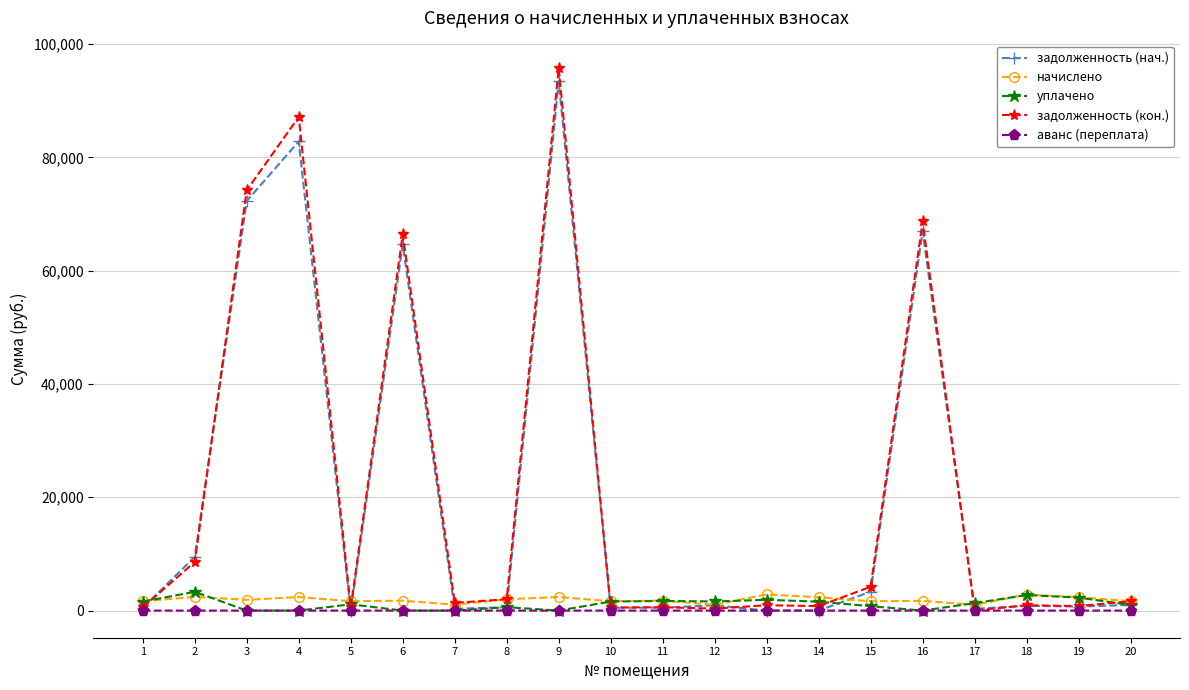

How many lines are shown in the chart?

5